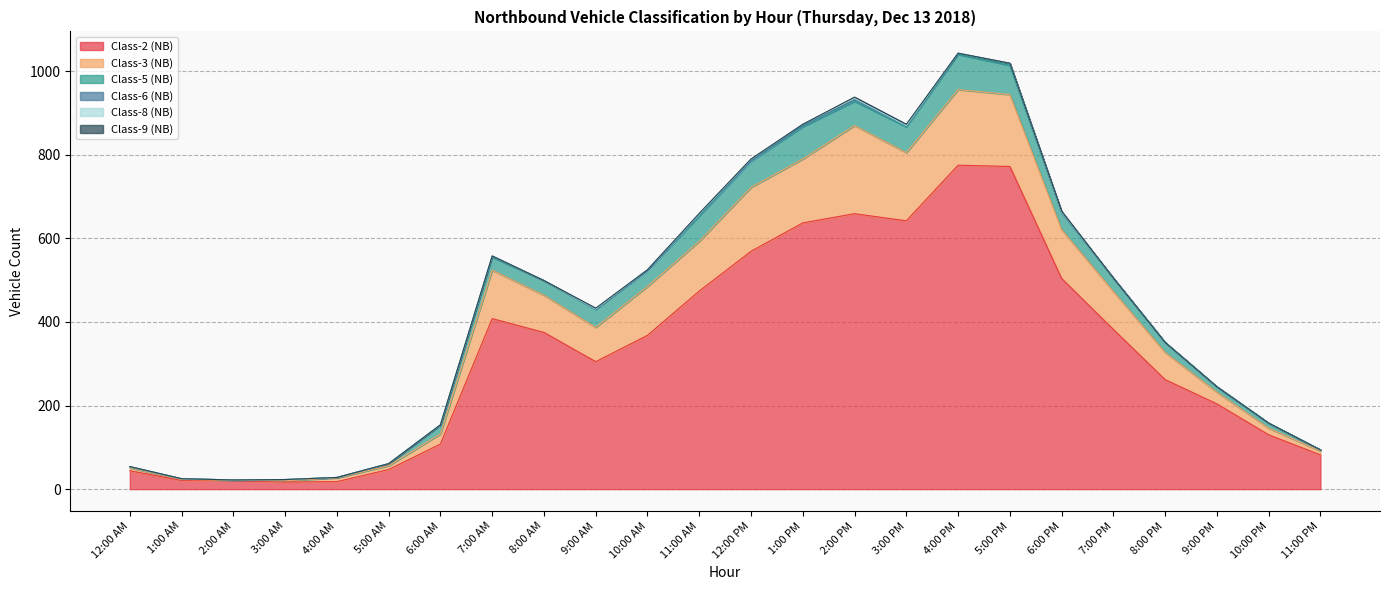

What is the lowest value of the Class-5 (NB) series?

1